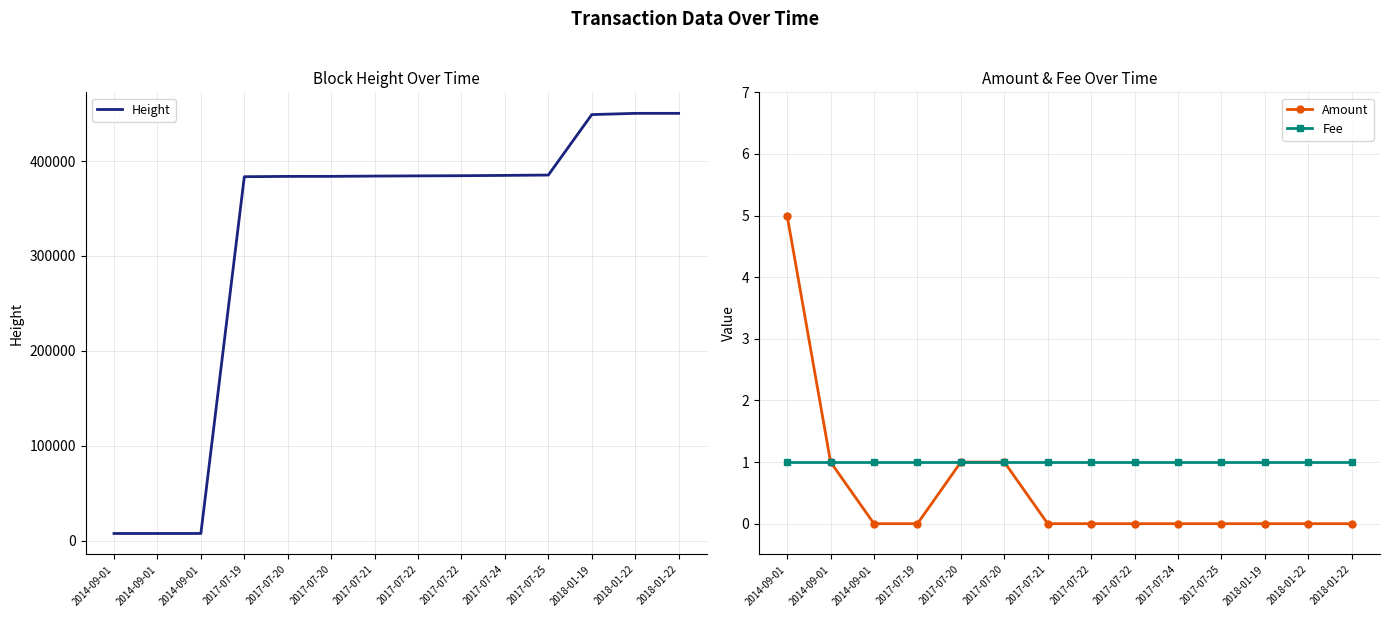

What is the sum of all Amount values?

8